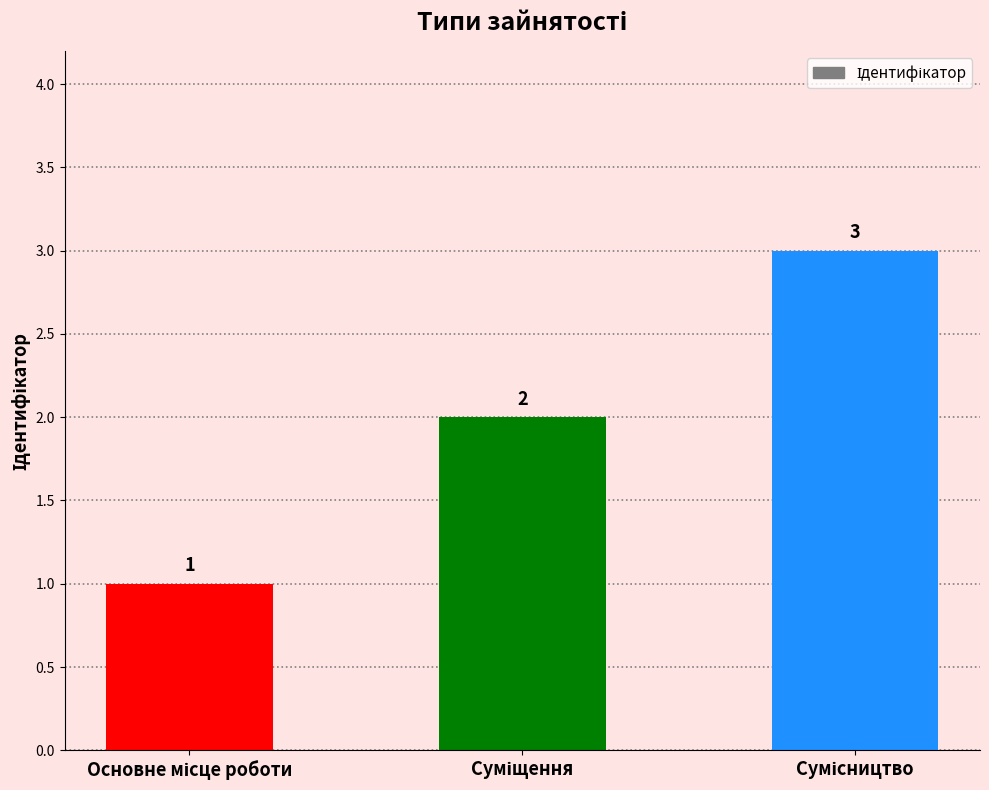

What is the sum of all values?

6